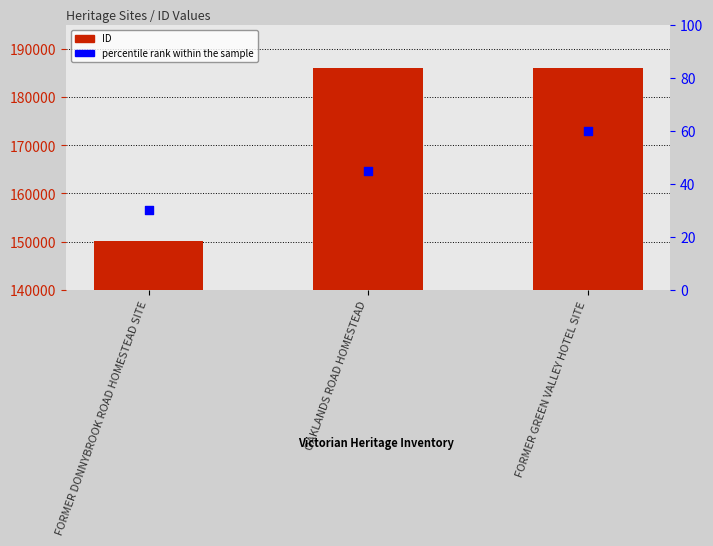

What are all the series names shown in the legend?

ID, percentile rank within the sample